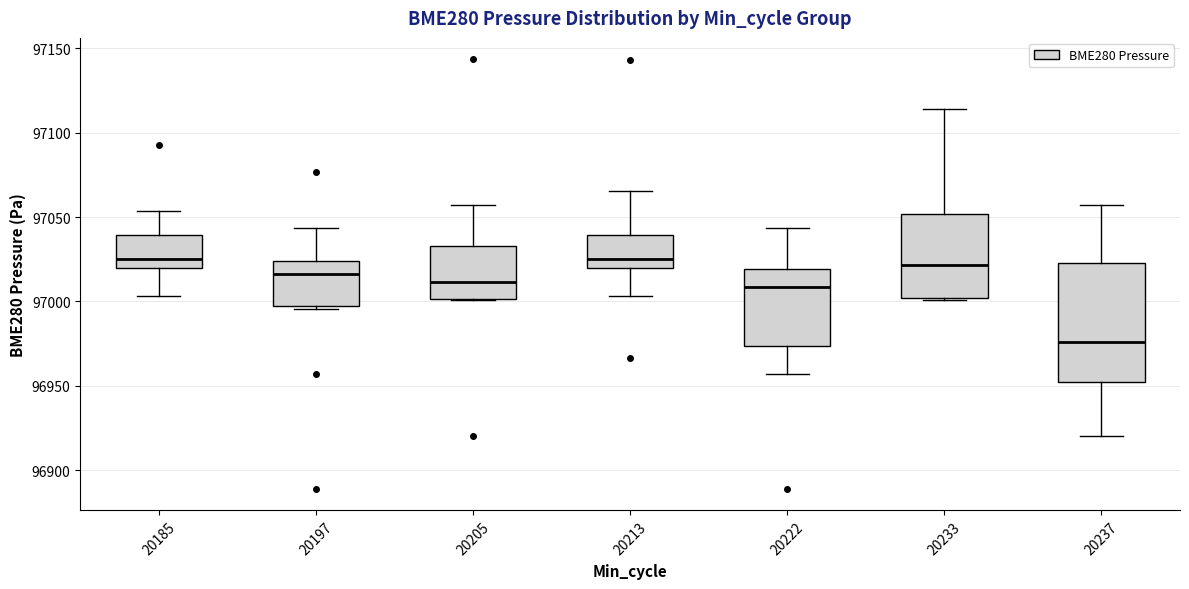

Reading left to right, transcribe this box plot: for each box, give where its median line is, the range the box spans, and where its two whiskers end, as read against the y-axis. The values are not printed on the chart, so give them approximately, as read against the axis.

20185: median 97025, box 97020 to 97040, whiskers 97005 to 97055
20197: median 97015, box 96995 to 97025, whiskers 96995 (just below the box's lower edge) to 97045
20205: median 97010, box 97000 to 97035, whiskers 97000 to 97055
20213: median 97025, box 97020 to 97040, whiskers 97005 to 97065
20222: median 97010, box 96975 to 97020, whiskers 96955 to 97045
20233: median 97020, box 97000 to 97050, whiskers 97000 to 97115
20237: median 96975, box 96950 to 97025, whiskers 96920 to 97055